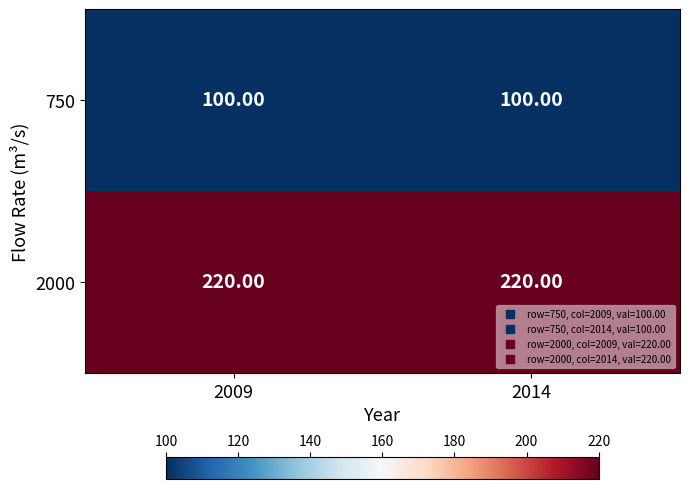

At how many categories does at least one series exceed 113?

2